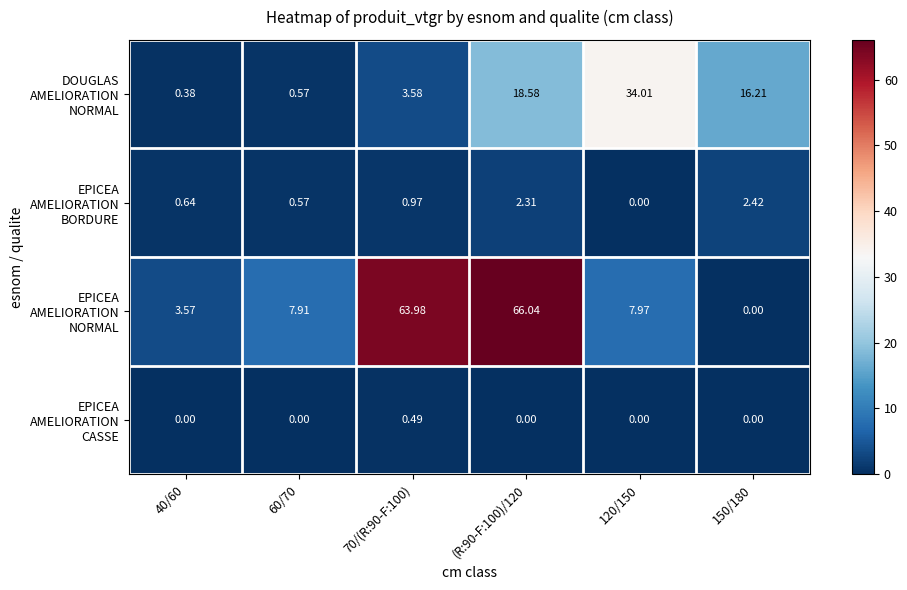

At how many categories does at least one series exceed 40?

2